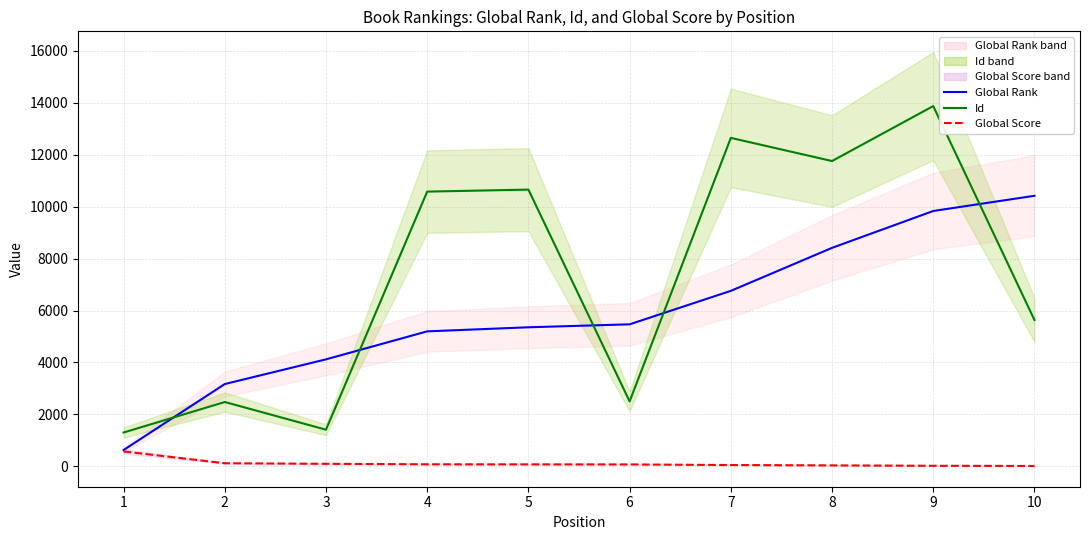

The Global Score series shows 5 at 10. True or false?

False